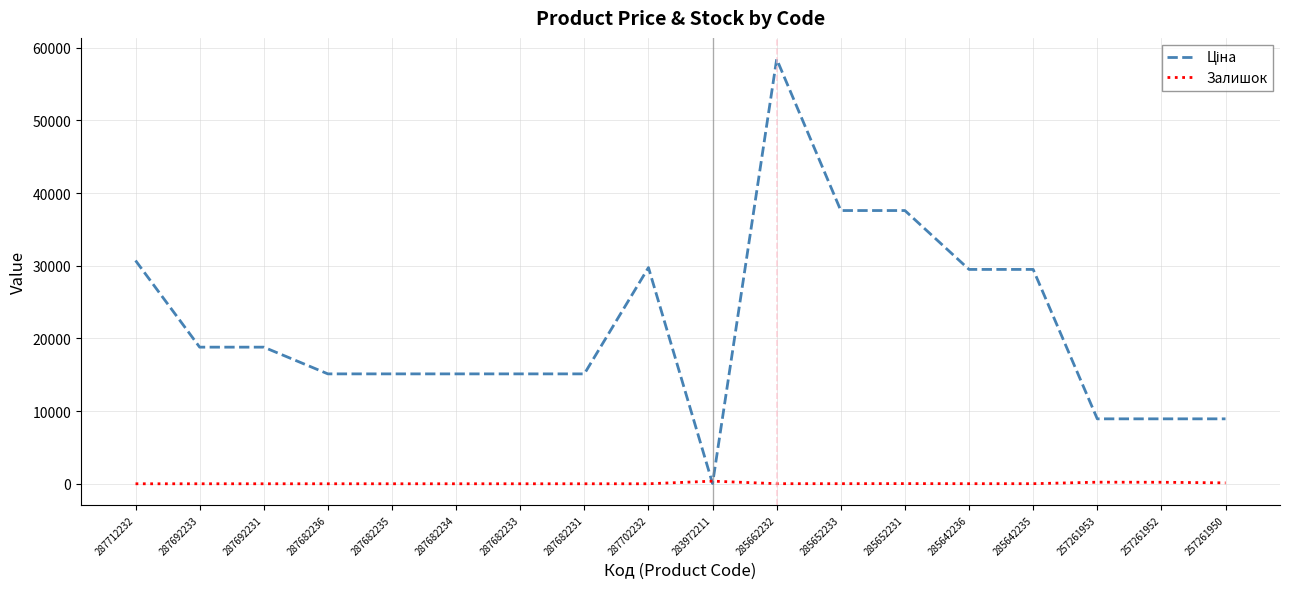

What is the average value of the Залишок series?

54.4